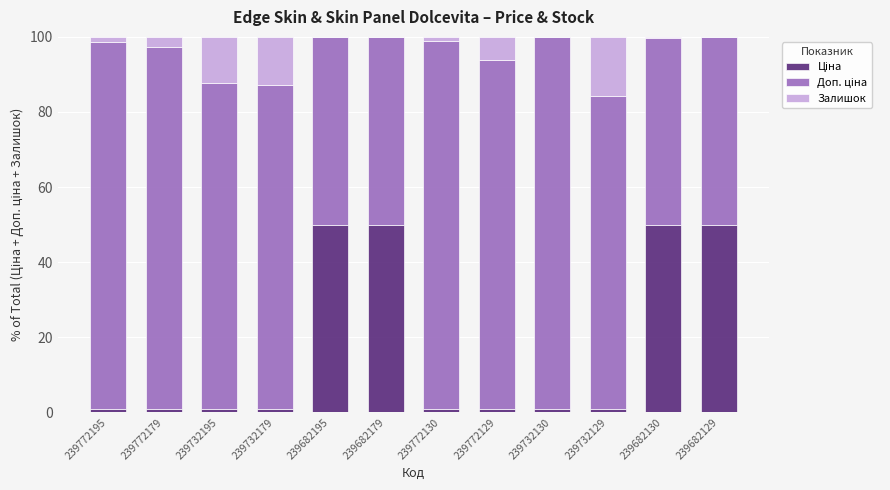

Which has a higher value, 239772129 or 239732195?

239772129